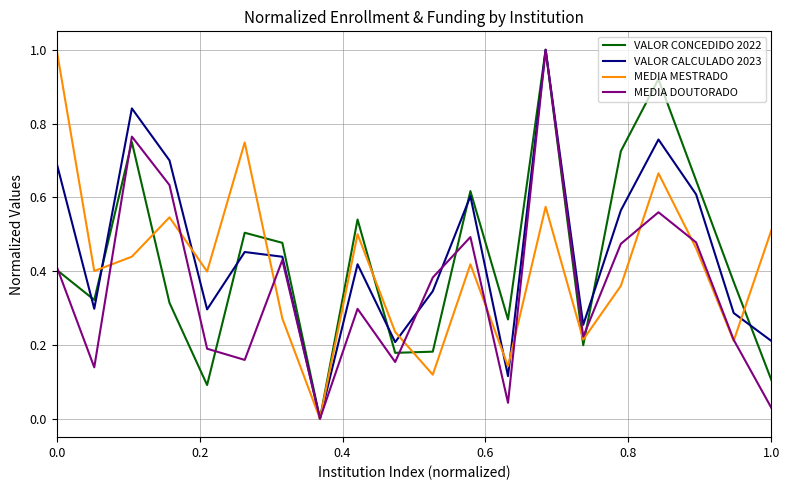

Does the chart display data point markers on the line(s)?

No